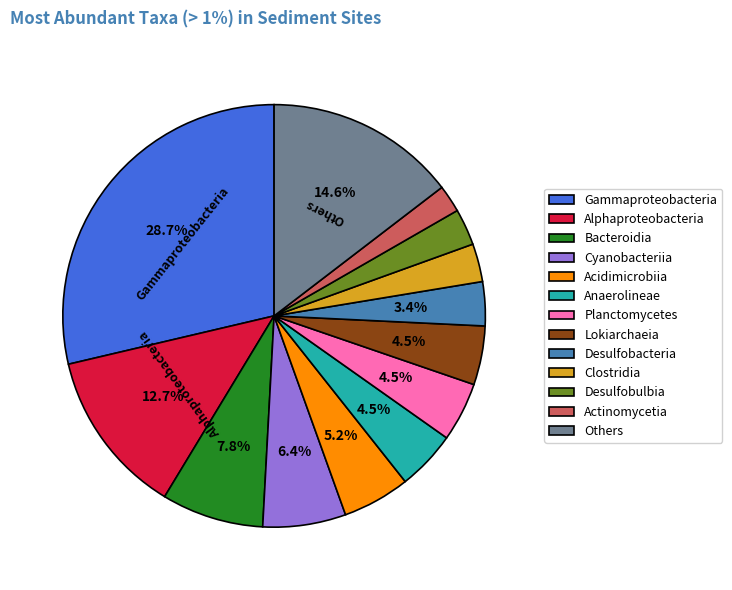

Does any single category account for the majority?

No